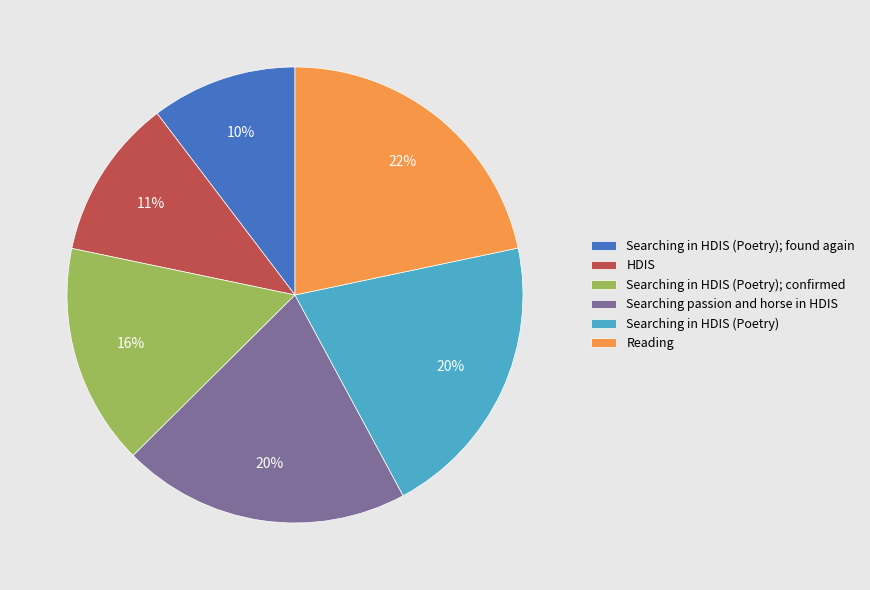

To the nearest percent, what is the combined percentage of Searching in HDIS (Poetry); confirmed and HDIS?

27%